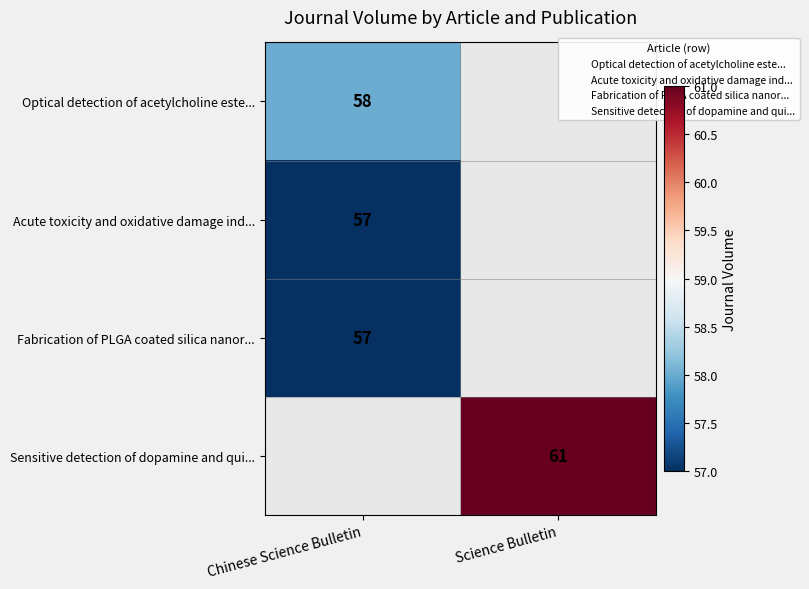

What is the approximate value of Sensitive detection of dopamine and qui... at Science Bulletin?

61.0